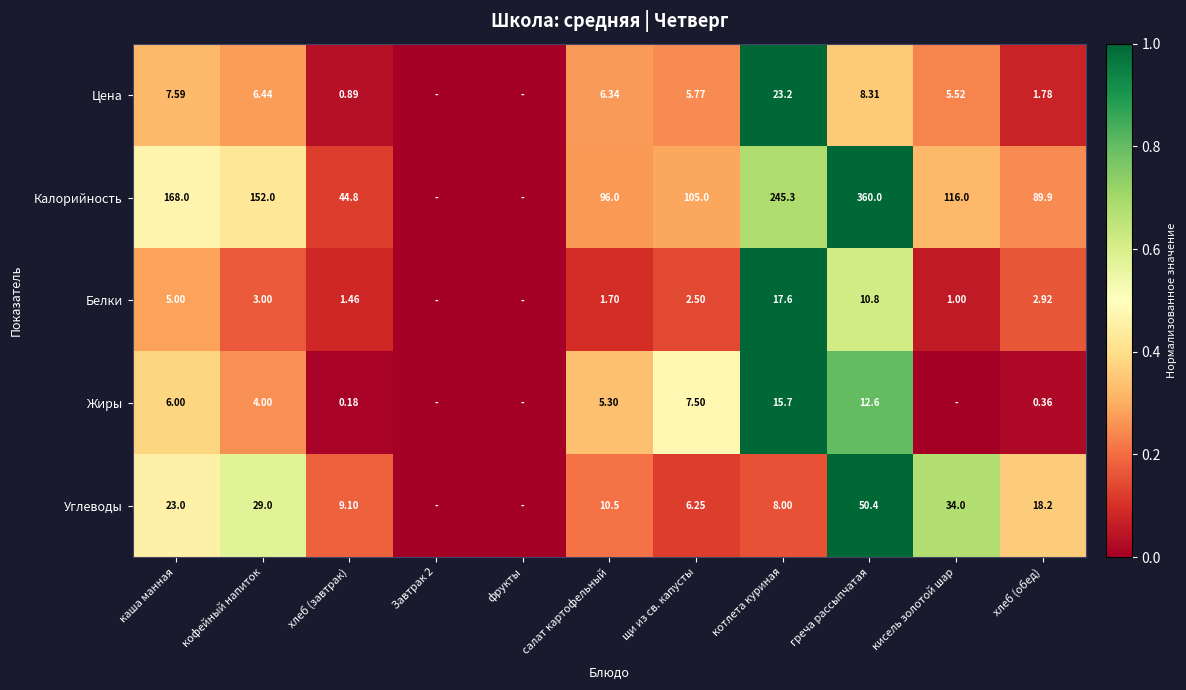

At кофейный напиток, list the series in order from smallest to largest.

Белки, Жиры, Цена, Углеводы, Калорийность